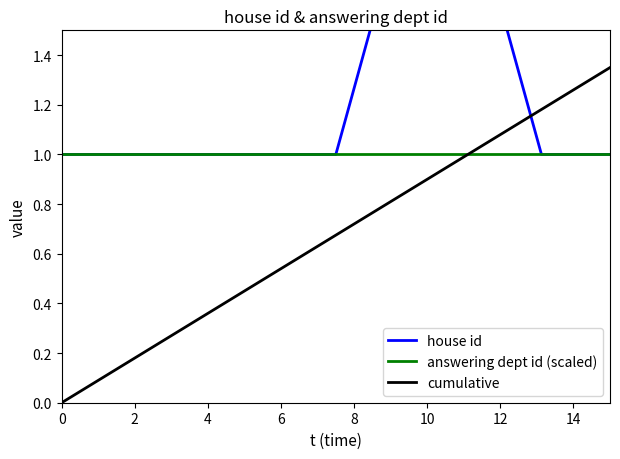

True or false: house id has more than 0 interior local peaks.

False